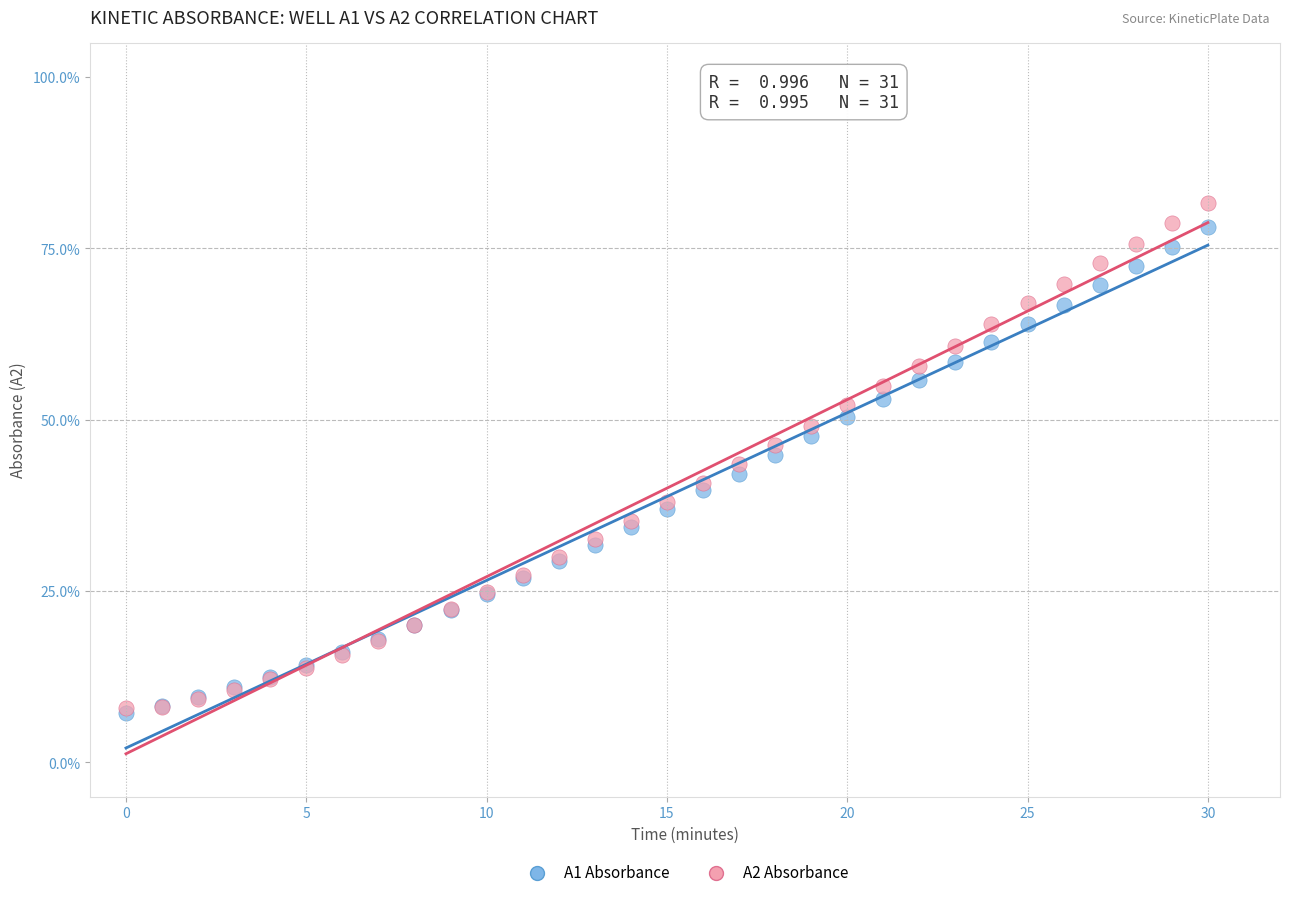

What are all the series names shown in the legend?

A1 Absorbance, A2 Absorbance